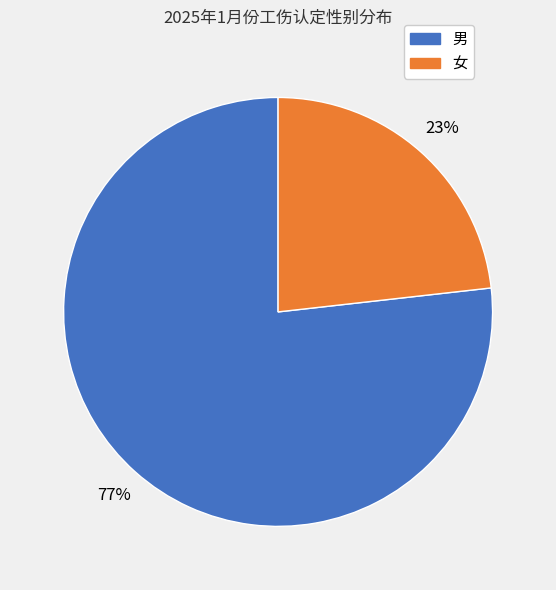

Between 女 and 男, which is larger?

男